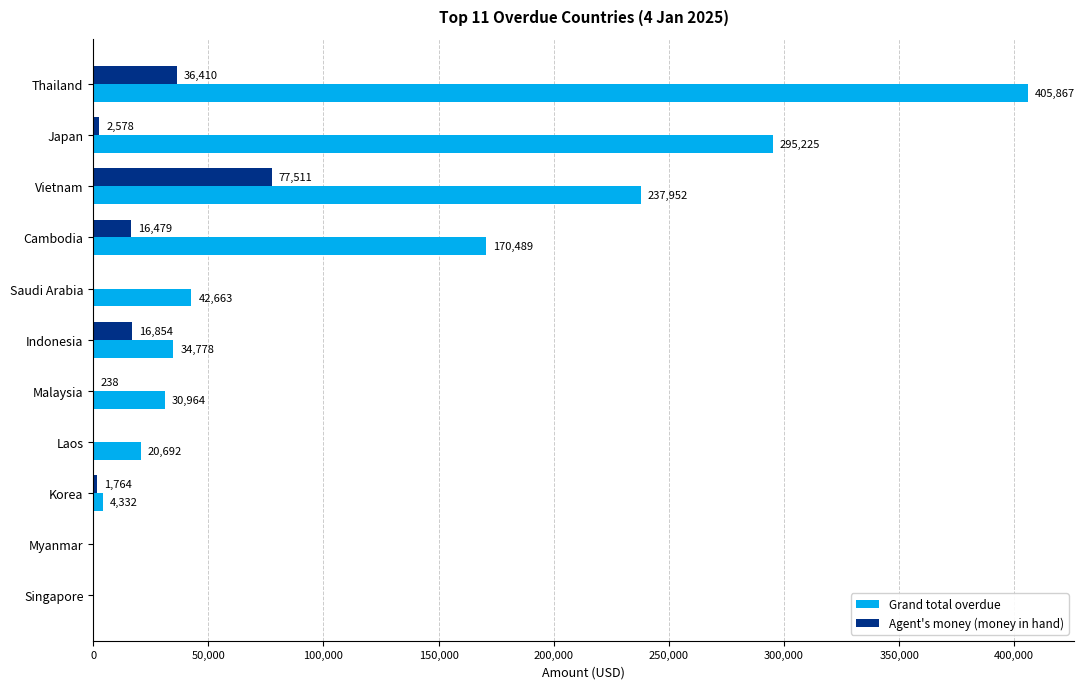

Is the value of Grand total overdue at Saudi Arabia greater than the value of Agent's money (money in hand) at Cambodia?

Yes